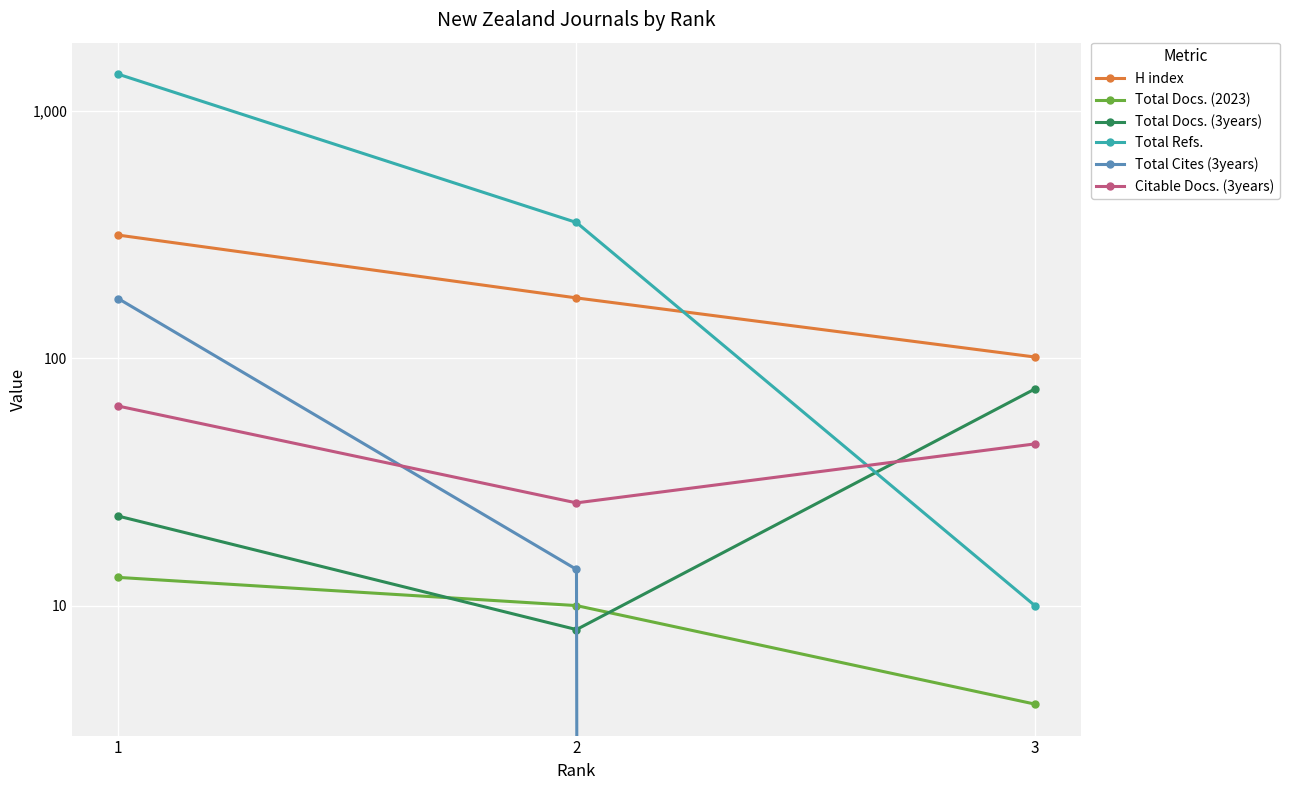

How many data points in Total Refs. are above 353?

1